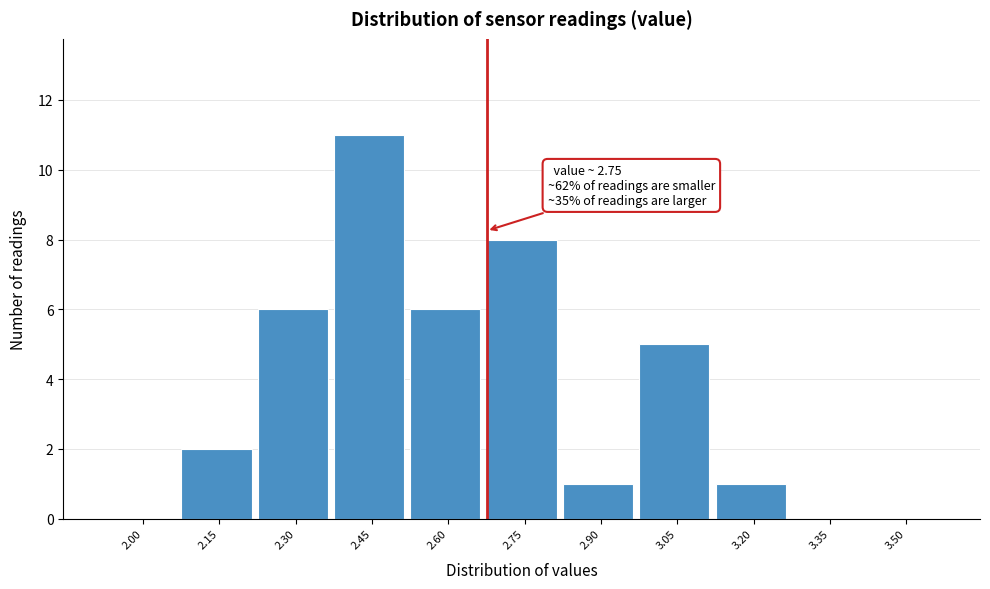

Reading left to right, what are all the values shown in this chart?

2.00=0	2.15=2	2.30=6	2.45=11	2.60=6	2.75=8	2.90=1	3.05=5	3.20=1	3.35=0	3.50=0